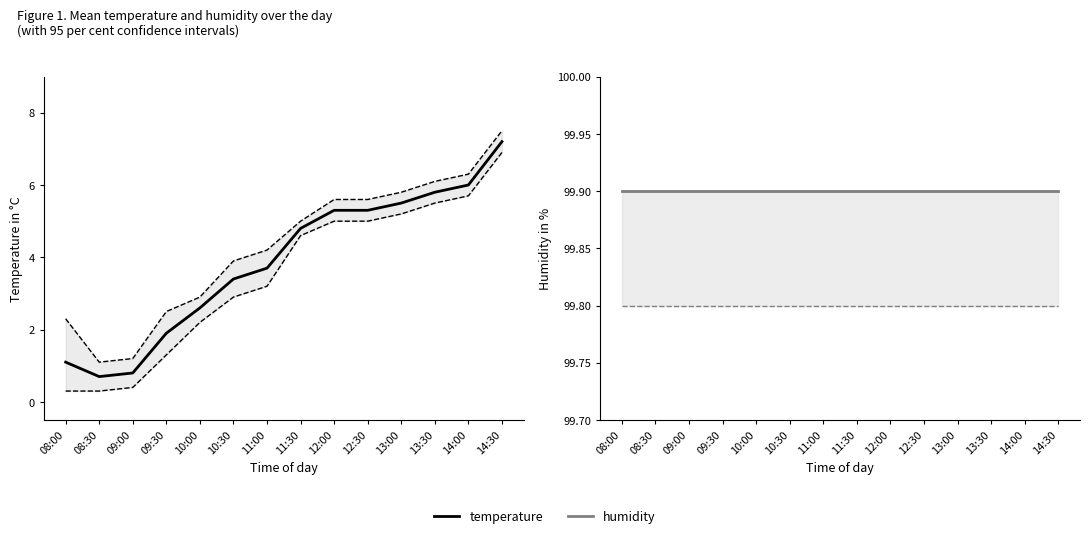

The humidity series shows 138.6 at 13:30. True or false?

False